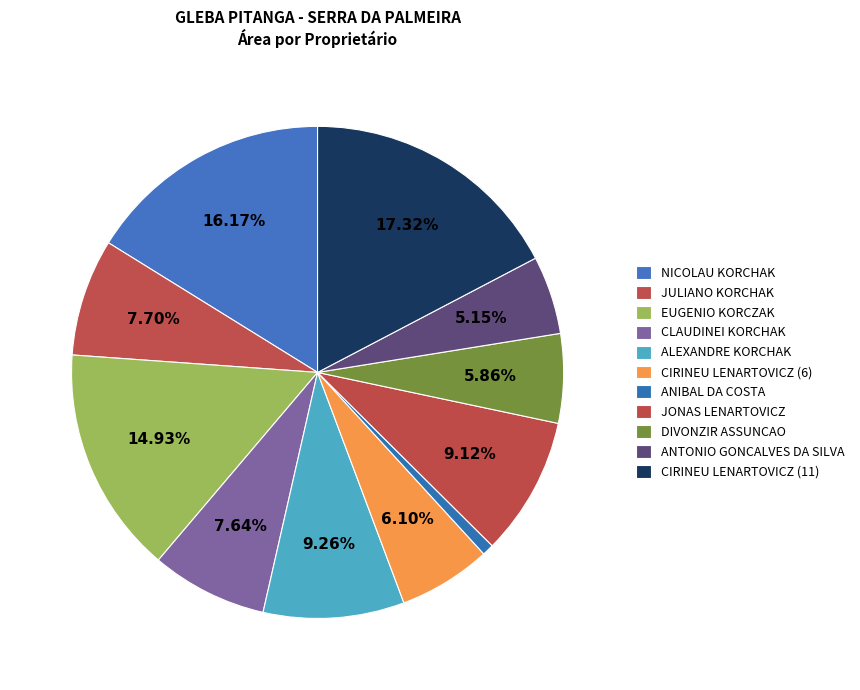

To the nearest percent, what is the difference between the CIRINEU LENARTOVICZ (6) and NICOLAU KORCHAK slice percentages?

10%